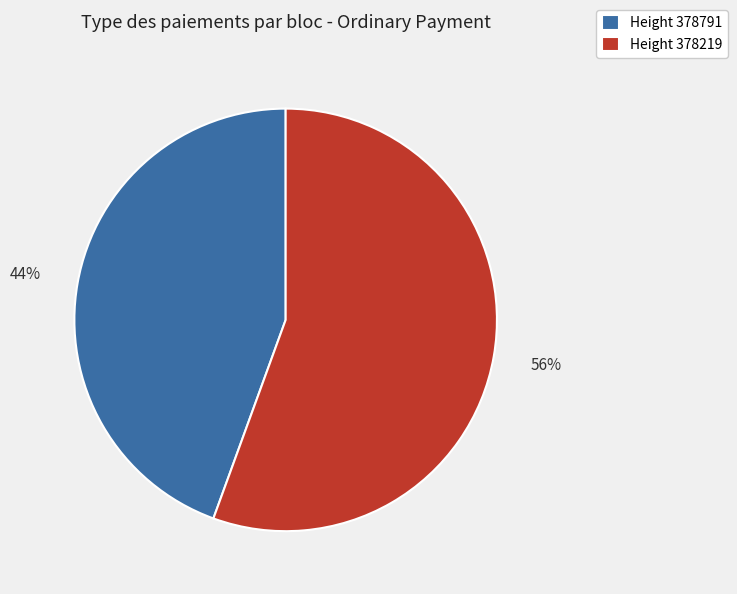

To the nearest percent, what percentage of the pie is Height 378219?

56%